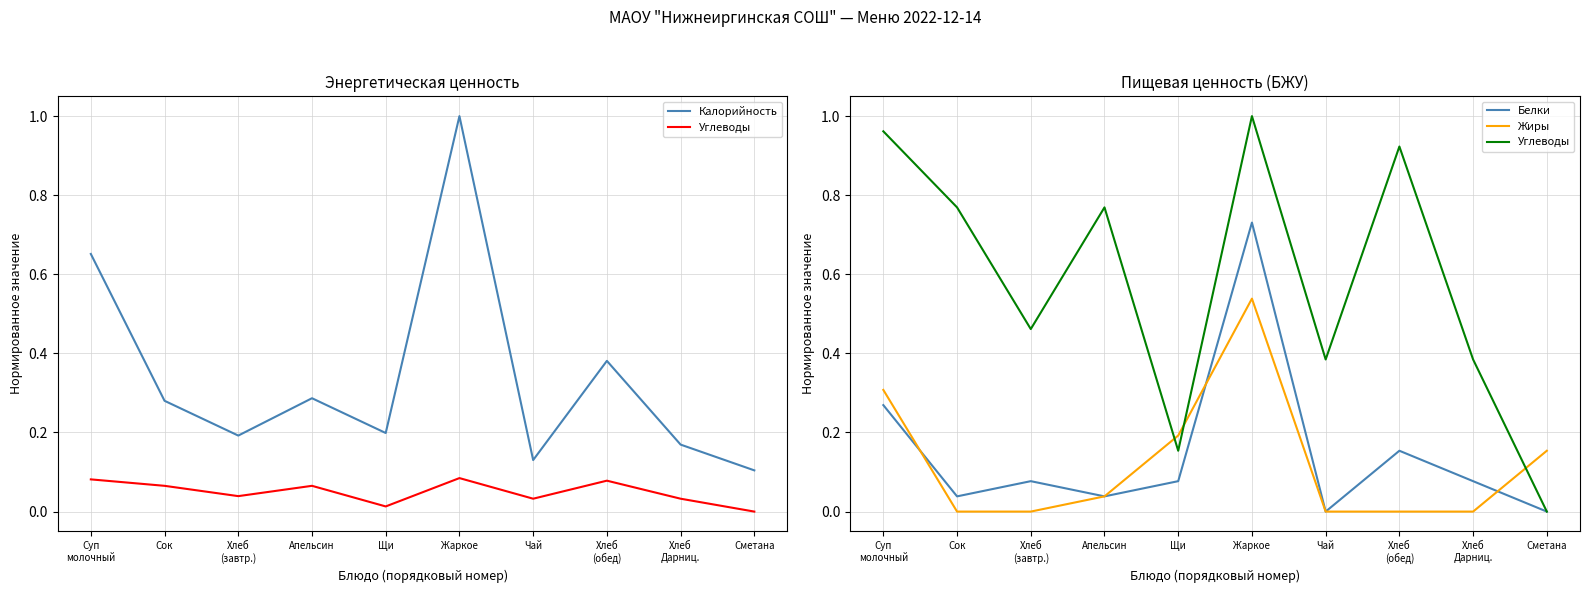

True or false: Калорийность and Белки intersect in this chart.

False